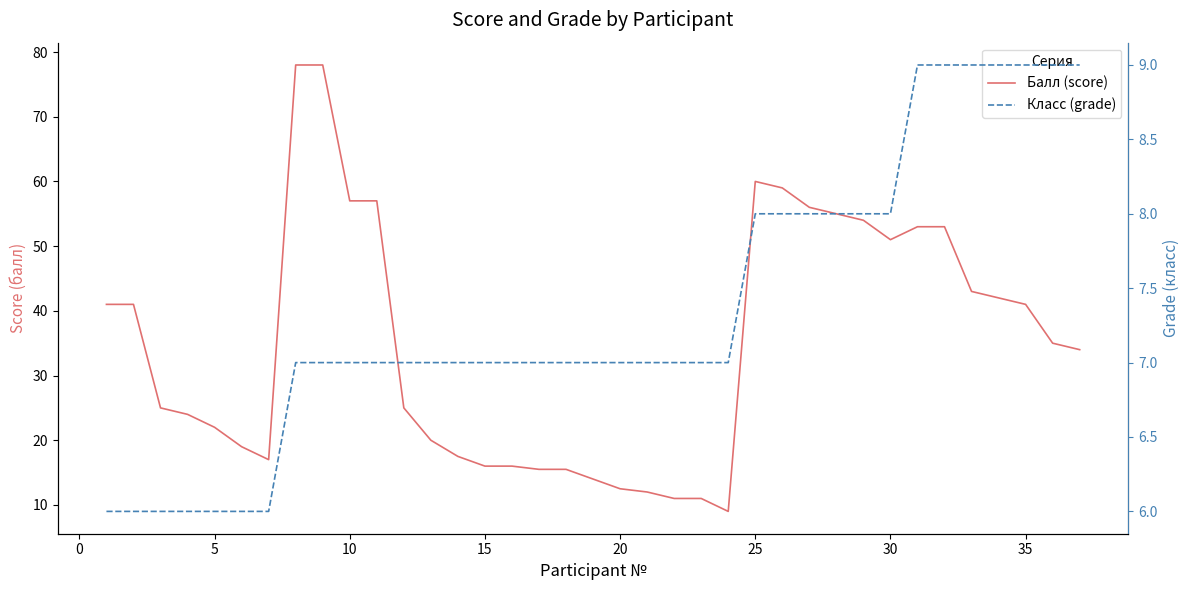

In Балл (score), how many points are lower than both neighbors (excluding endpoints)?

3